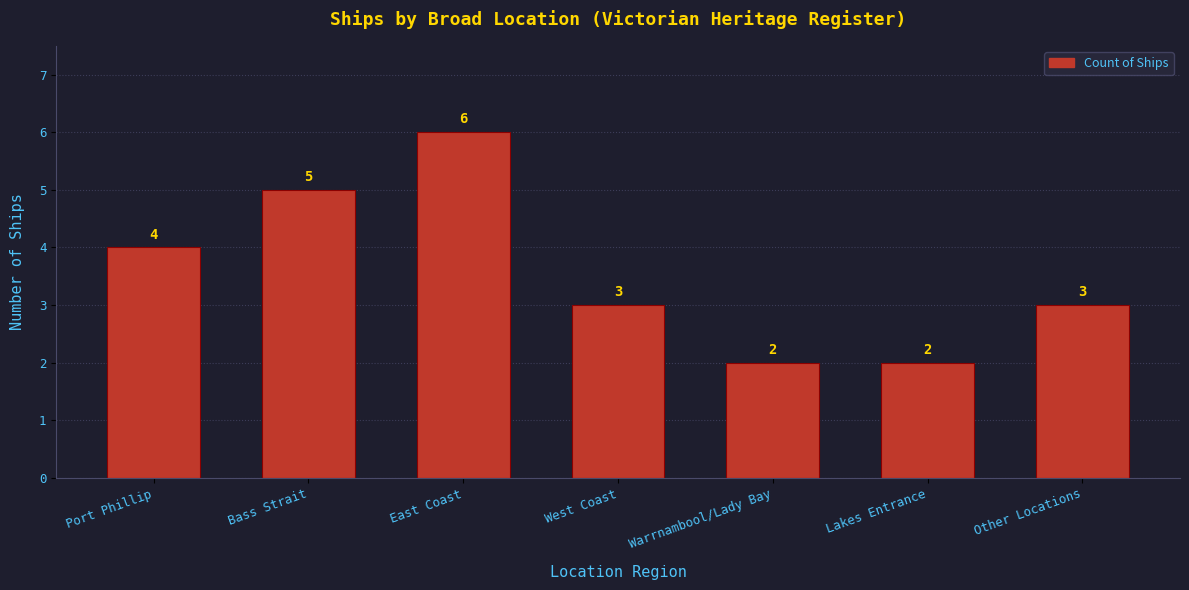

Reading left to right, transcribe all the data shown in this chart.

4	5	6	3	2	2	3